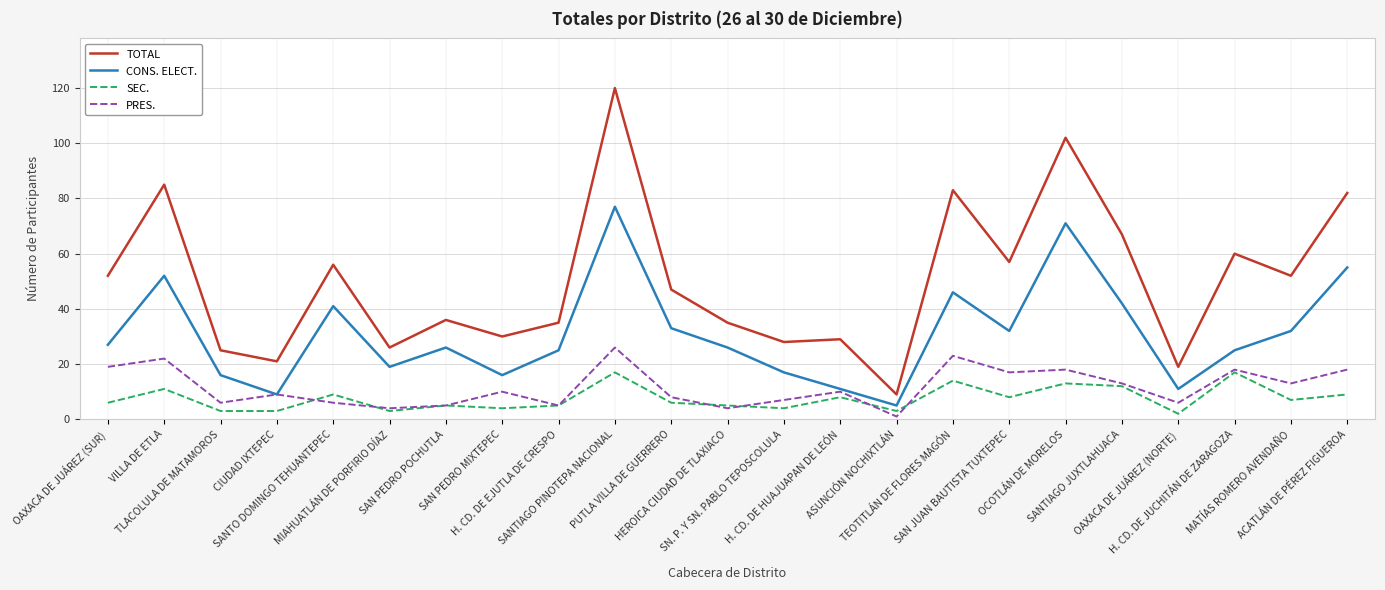

Which series has the largest range (max minus min)?

TOTAL